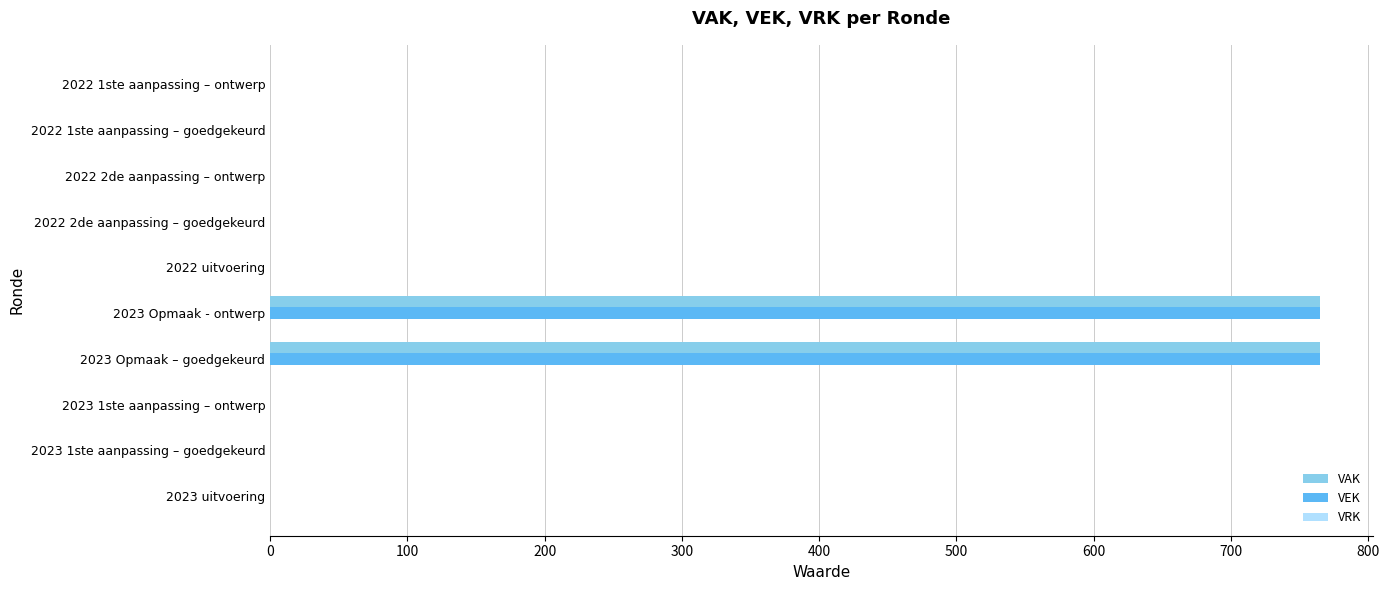

What is the maximum value for VEK?

765